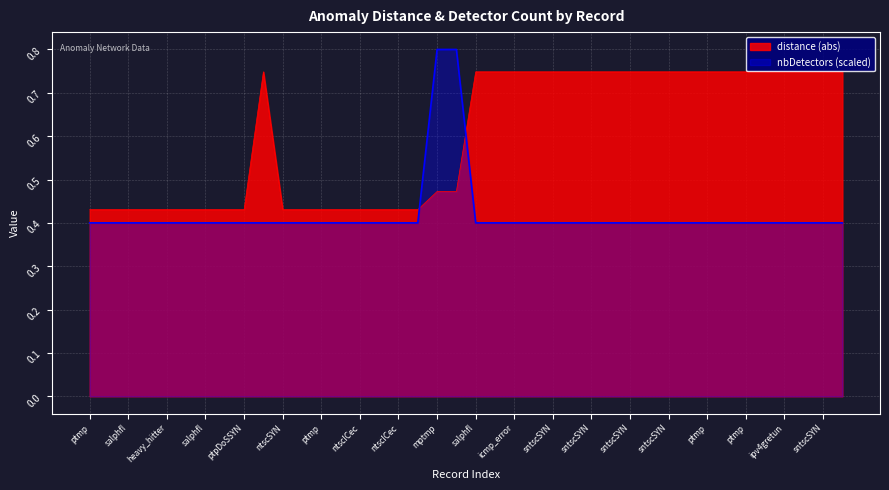

What is the value of the nbDetectors point at the 32nd from the left?

0.4